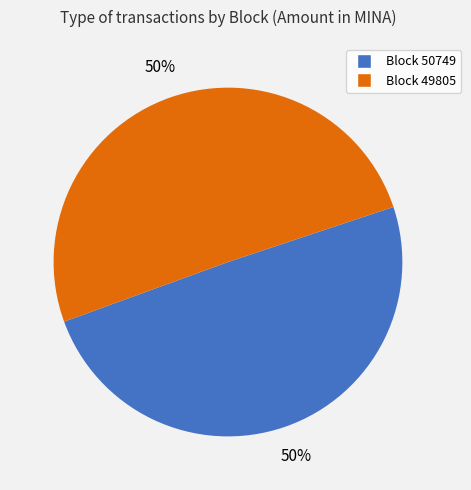

To the nearest percent, what is the average slice percentage?

50%